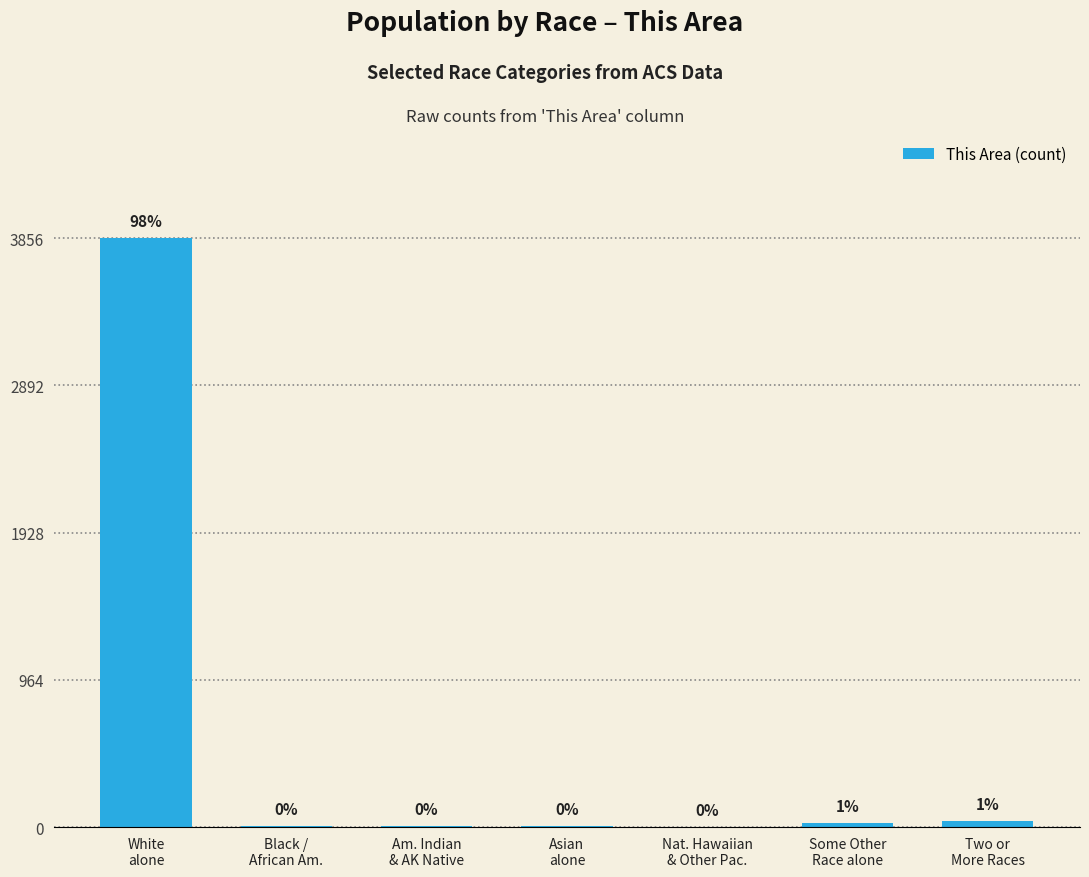

What is the difference between the maximum and minimum values?

3855